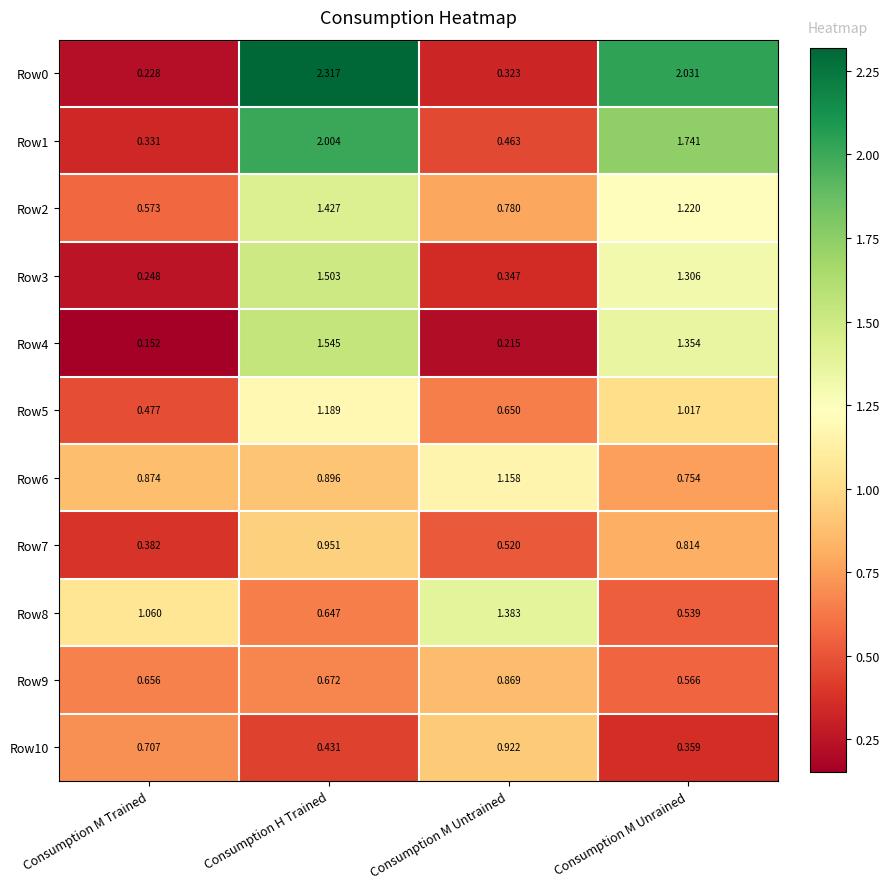

Where is Row5 nearest to the value 0?

Consumption M Trained